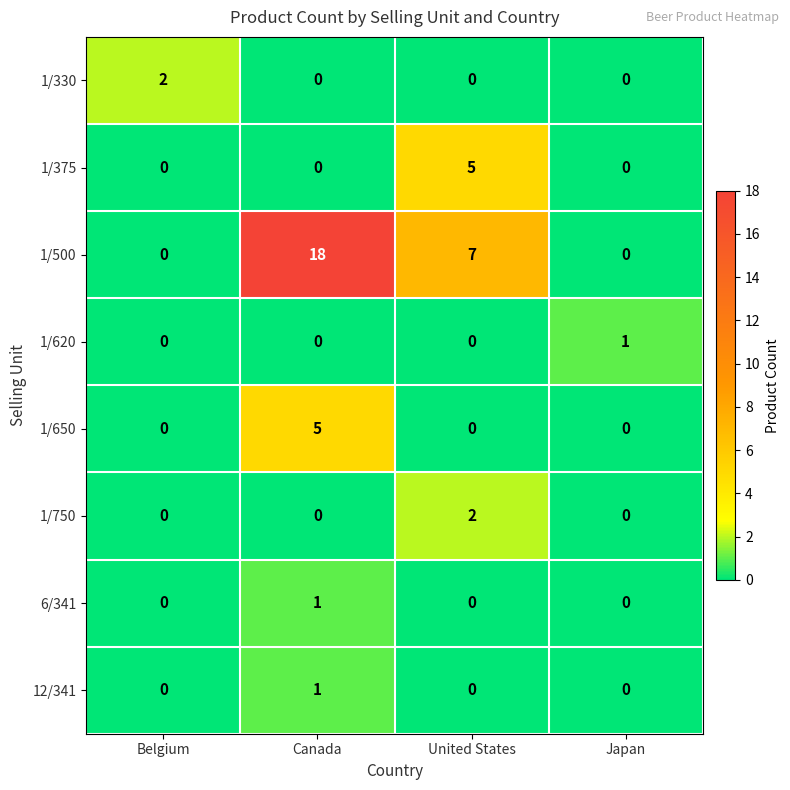

Count the 1/650 values in the range 0 to 5.

4